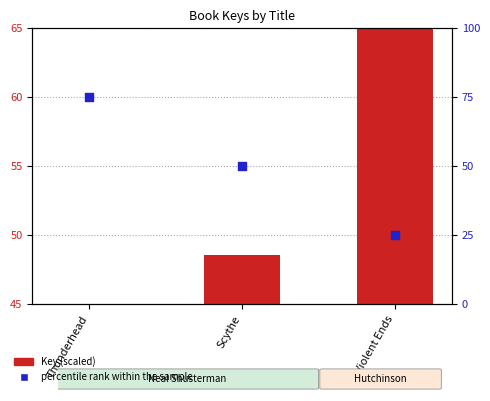

What are all the series names shown in the legend?

Key (scaled), percentile rank within the sample